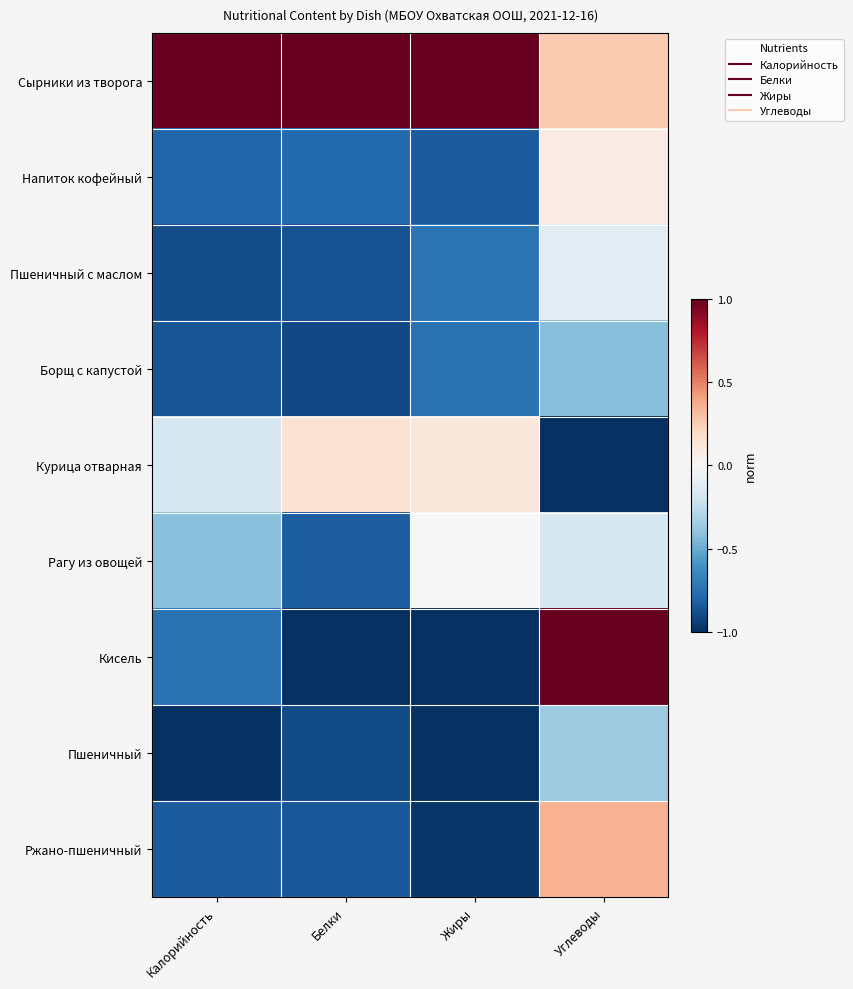

List the series in order of their peak value, lowest first.

Борщ с капустой, Пшеничный, Пшеничный с маслом, Рагу из овощей, Напиток кофейный, Курица отварная, Ржано-пшеничный, Сырники из творога, Кисель